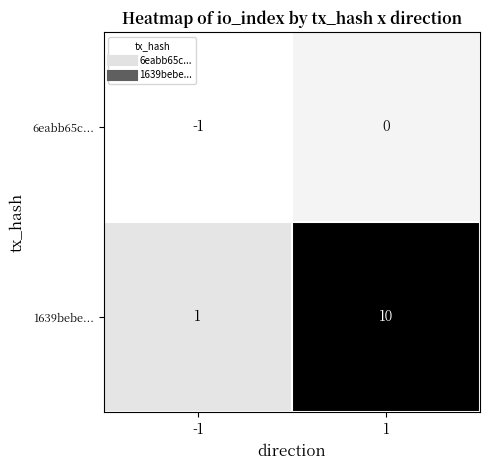

Which series has the widest spread of values?

1639bebe...